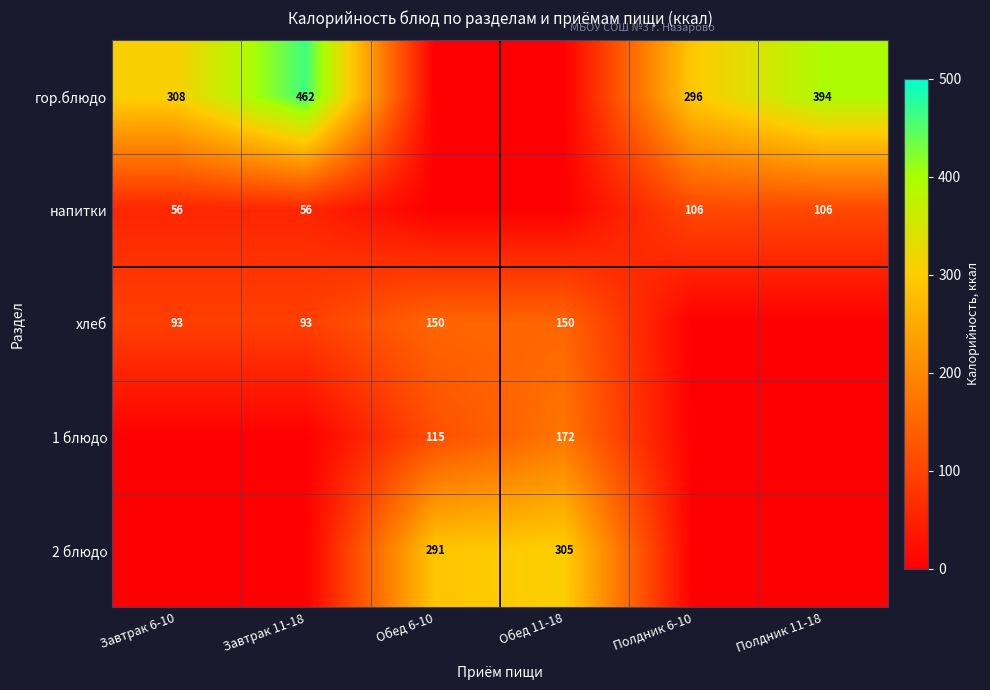

Is it true that гор.блюдо equals 401 at Полдник 6-10?

False